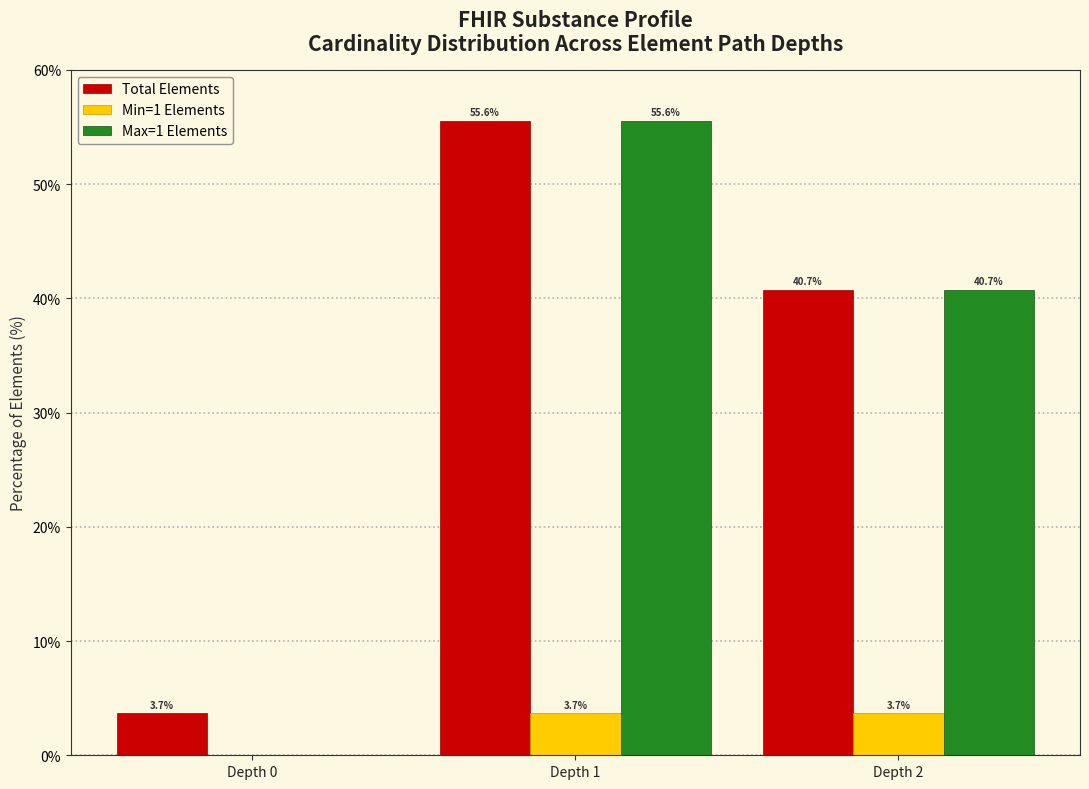

Reading left to right, what are all the values shown in this chart?

Total Elements: 3.7	55.6	40.7
Min=1 Elements: 0.0	3.7	3.7
Max=1 Elements: 0.0	55.6	40.7